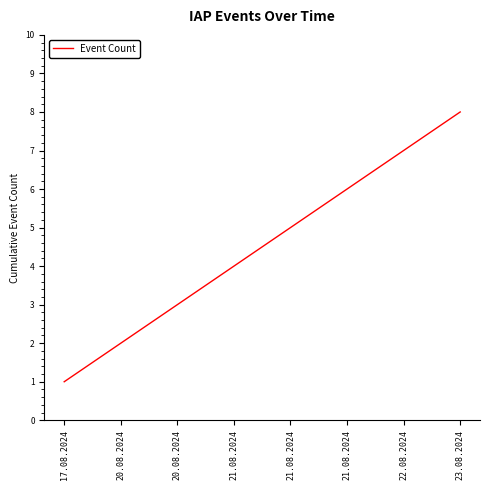

What is the ratio of the value at 17.08.2024 to the value at 21.08.2024?

0.2